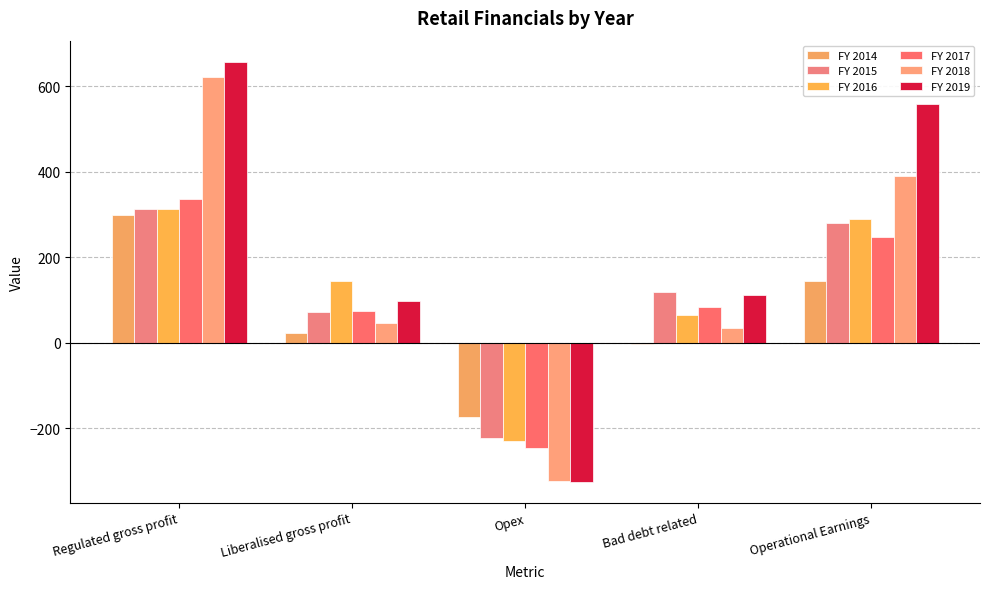

How many positive values does the FY 2019 series have?

4